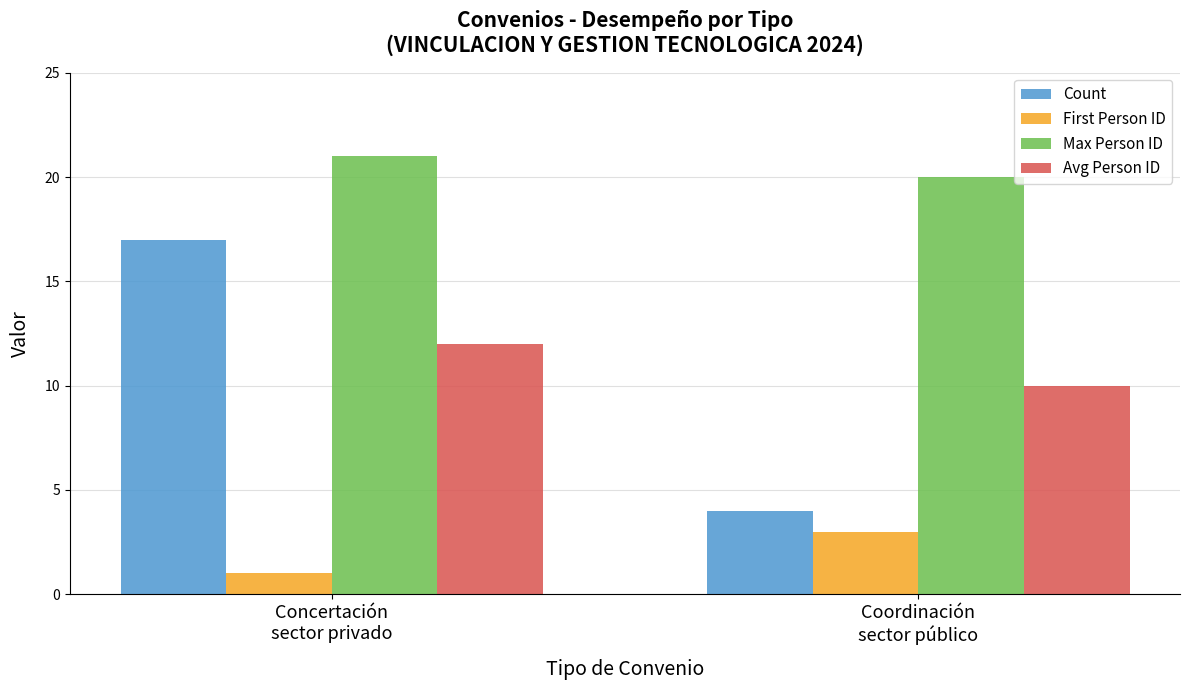

At which label is Count closest to 10?

Coordinación
sector público